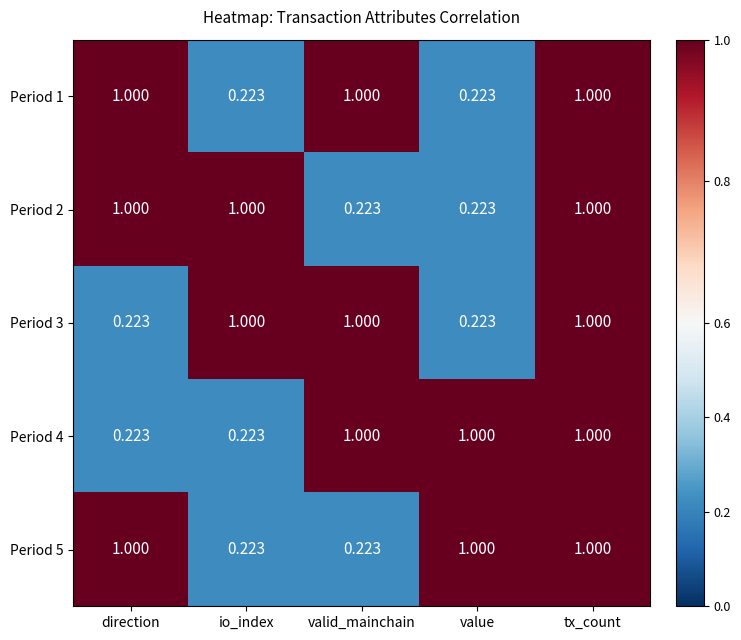

What is the spread (max minus min) of values at io_index?

0.8